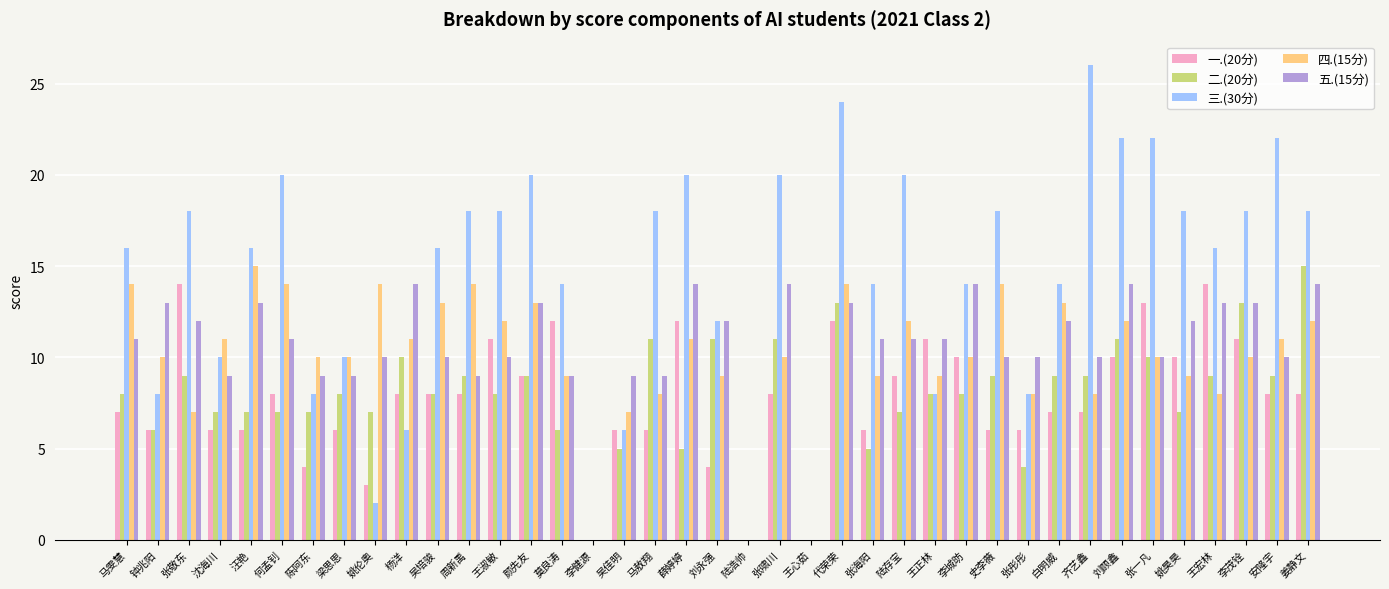

Read the 二.(20分) value at 莫良涛, to the nearest 10.

10